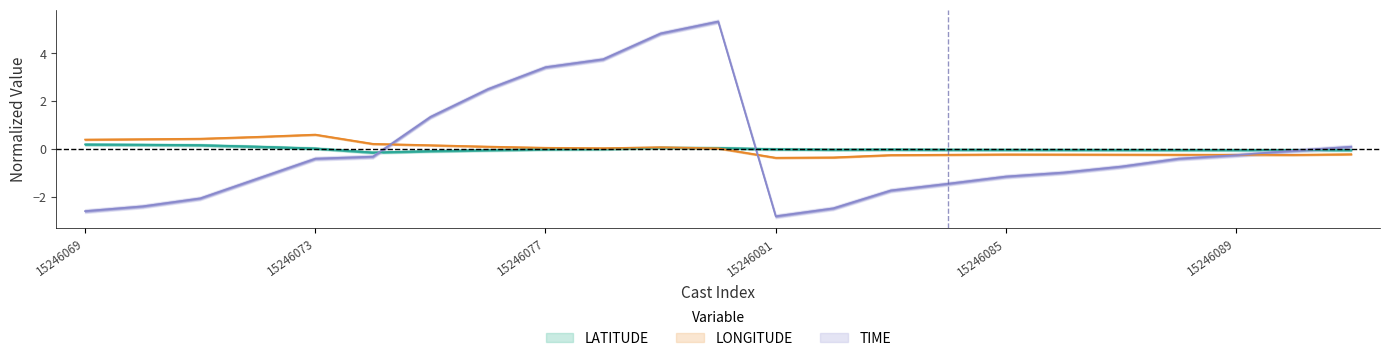

Which label corresponds to the largest value in the chart?

15246080